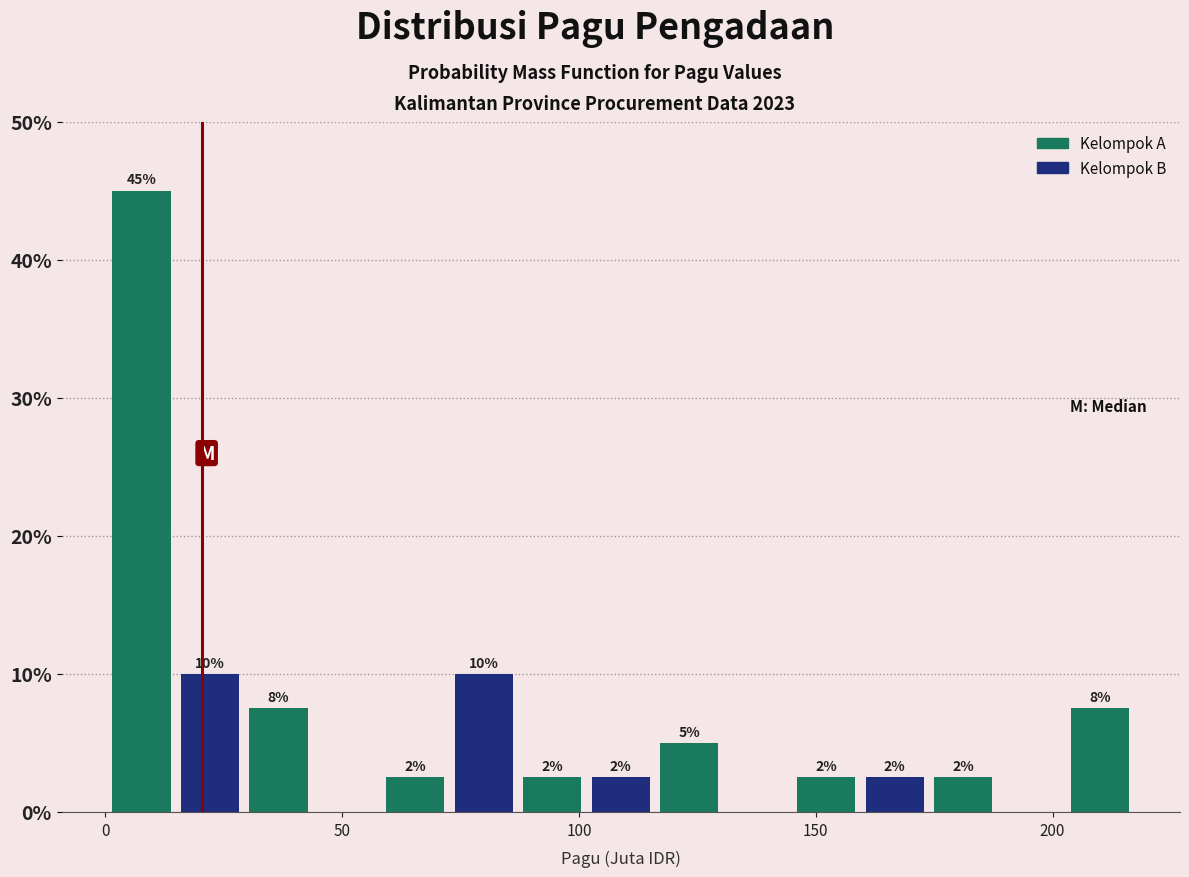

Read against the x-axis, roughly where is the centre of the tallest bar?

10